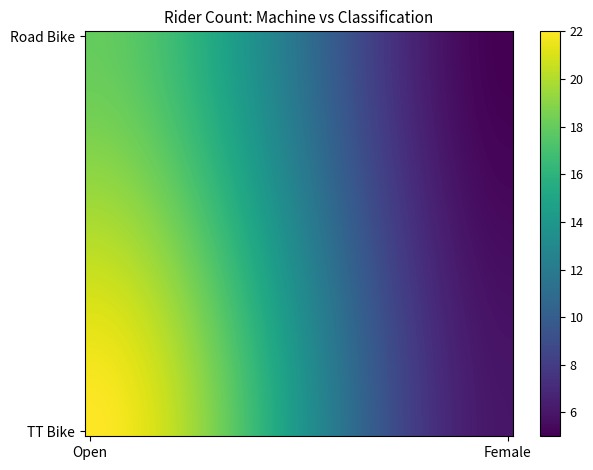

At how many categories does at least one series exceed 18?

13